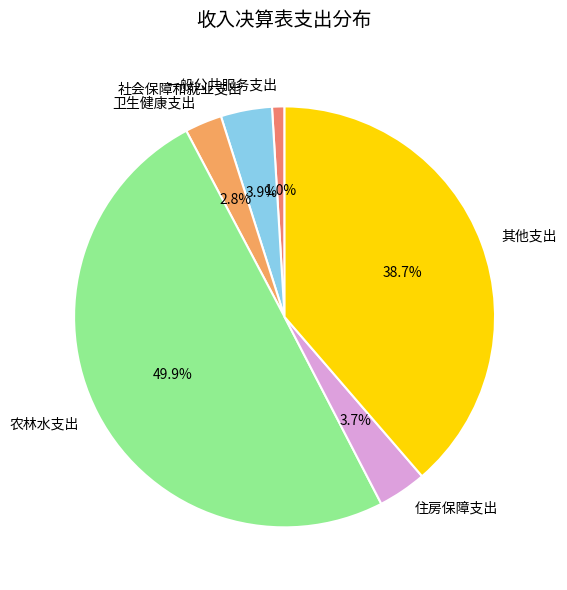

What is the smallest slice in the pie chart?

一般公共服务支出